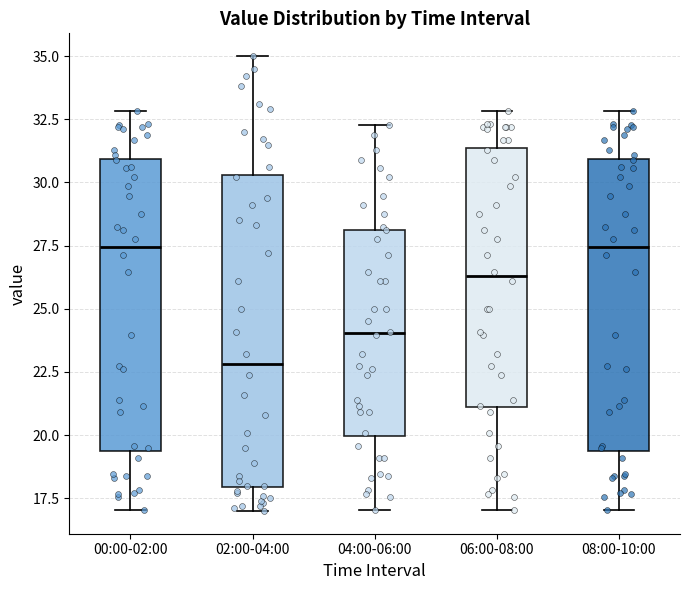

Where does the median line of the box for 08:00-10:00 sit on the y-axis? The values are not printed on the chart, so give them approximately, as read against the axis.

27.5